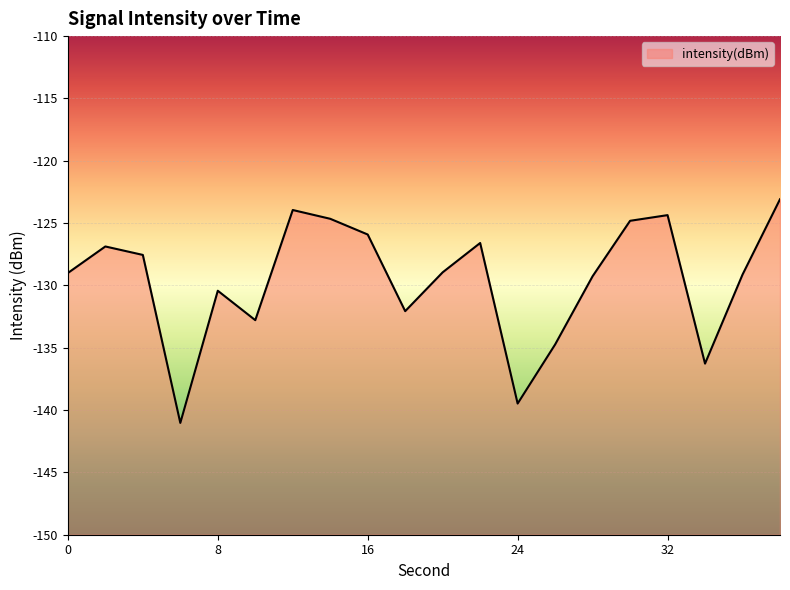

List the labels in order of value, largest first.

38, 12, 32, 14, 30, 16, 22, 2, 4, 20, 0, 36, 28, 8, 18, 10, 26, 34, 24, 6